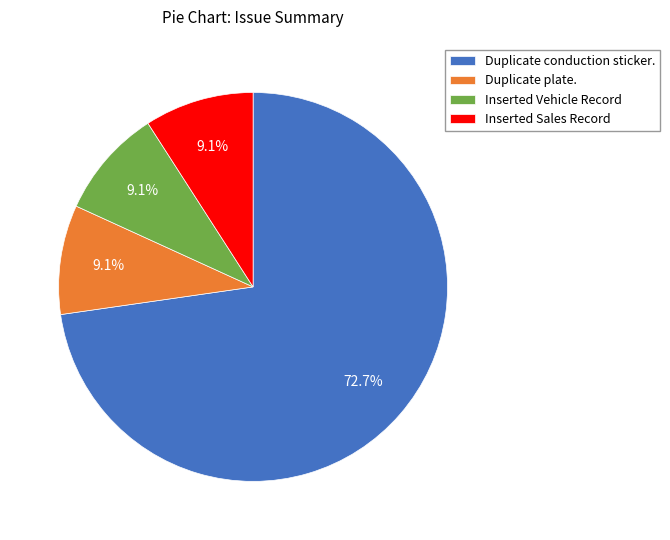

Does Duplicate conduction sticker. represent more than half of the total?

Yes